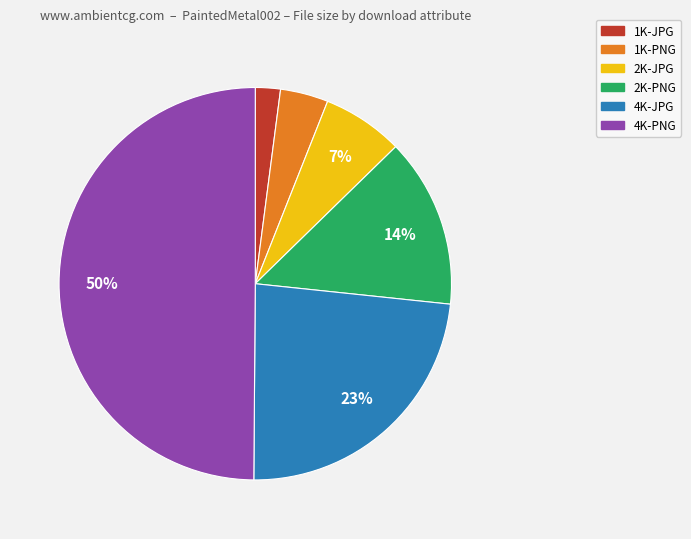

Does 2K-JPG account for over 50% of the chart?

No